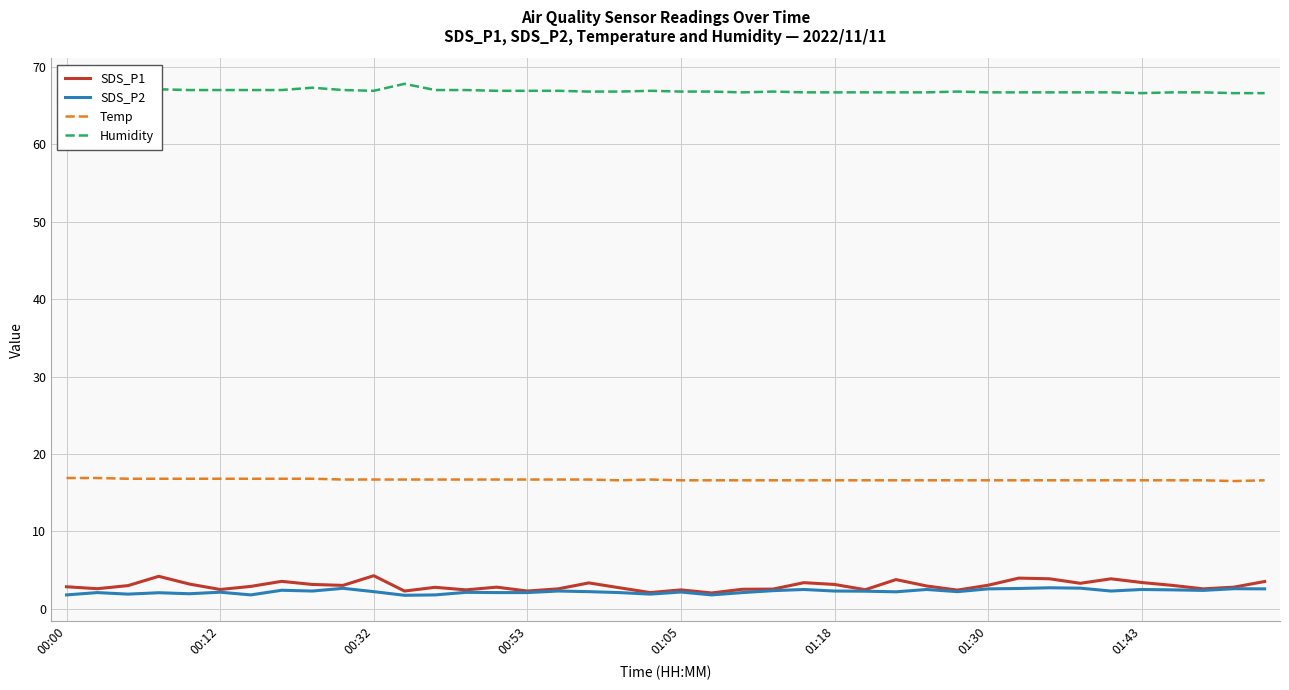

What is the smallest value displayed?

1.8